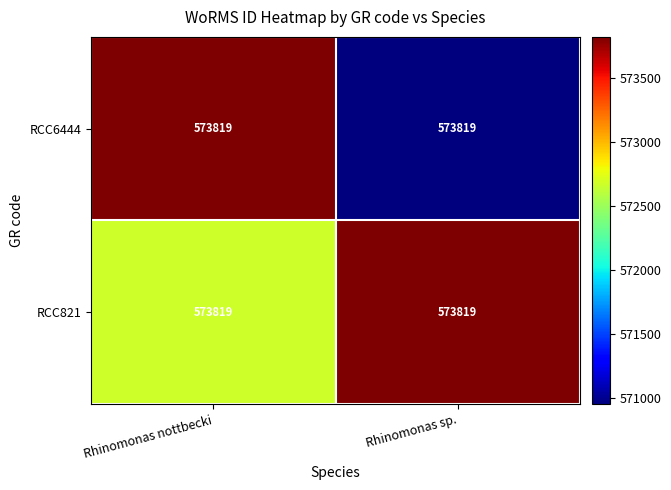

Where is RCC821 nearest to the value 573245?

Rhinomonas nottbecki